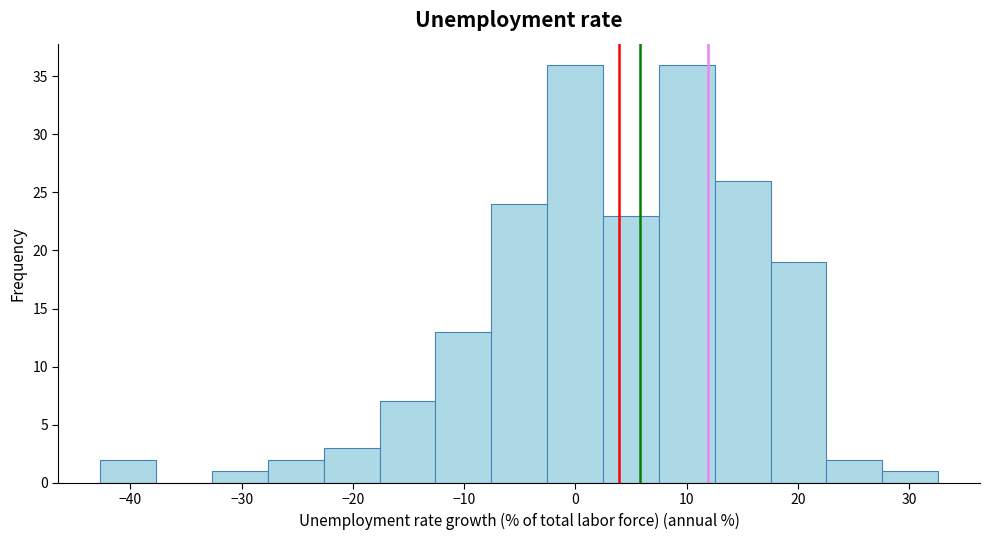

What is the height of the bar covering 18 to 23 on the x-axis? Neither the bar edges nor the heights are printed on the chart, so give them approximately, as read against the axes.

19